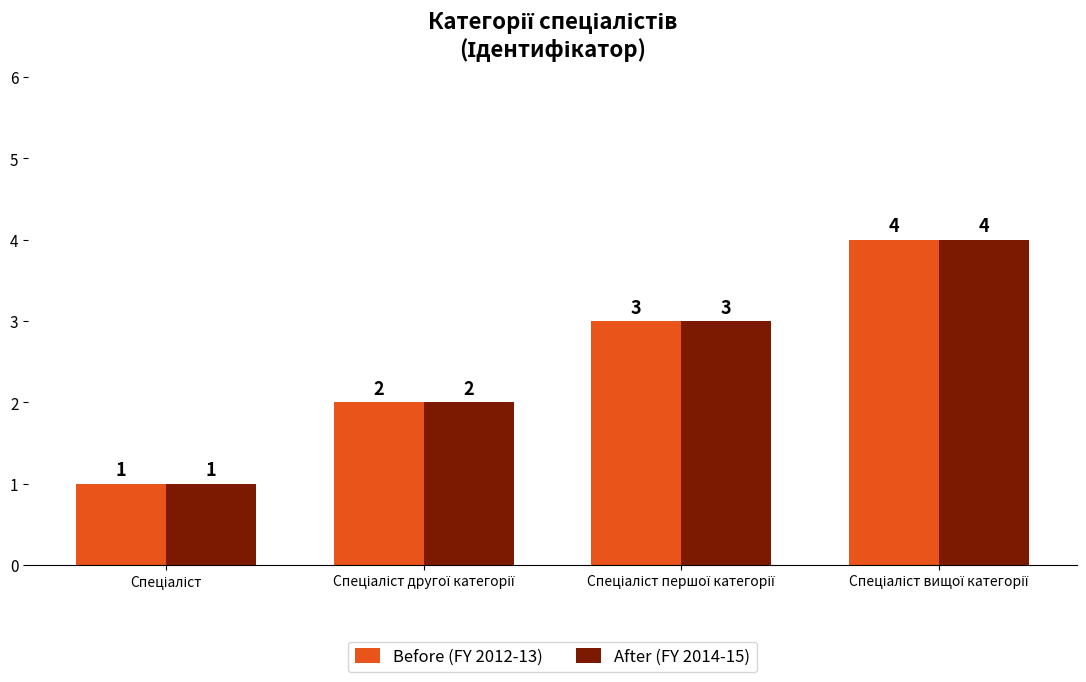

Count the After (FY 2014-15) values in the range 2 to 4.

3